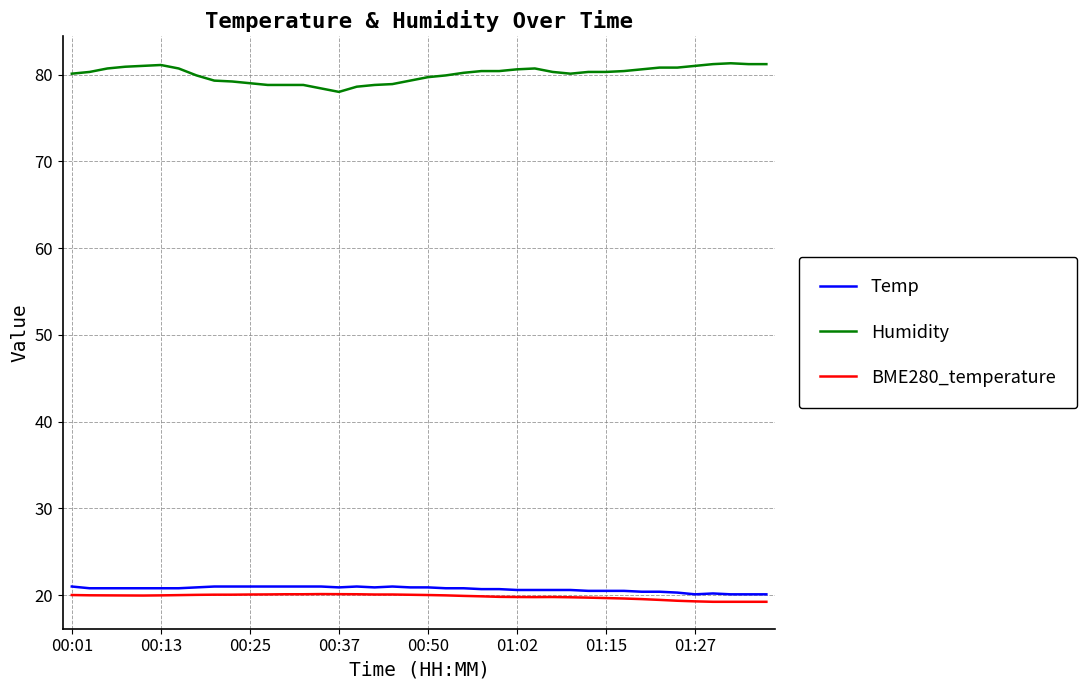

Which series has the largest total across all categories?

Humidity